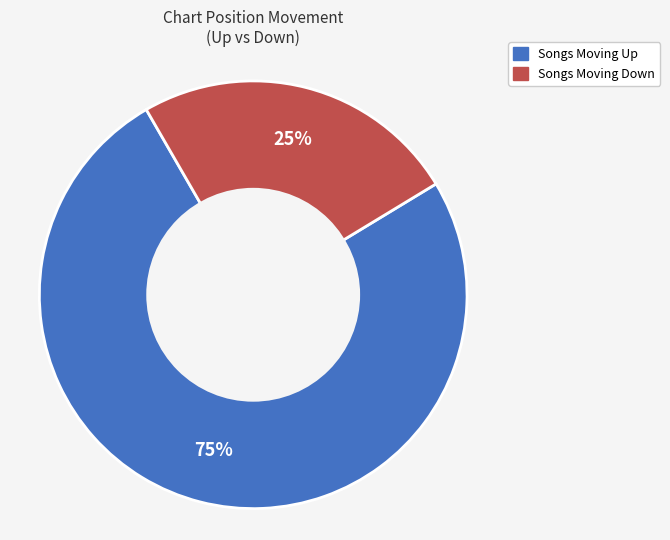

Does any single category account for the majority?

Yes